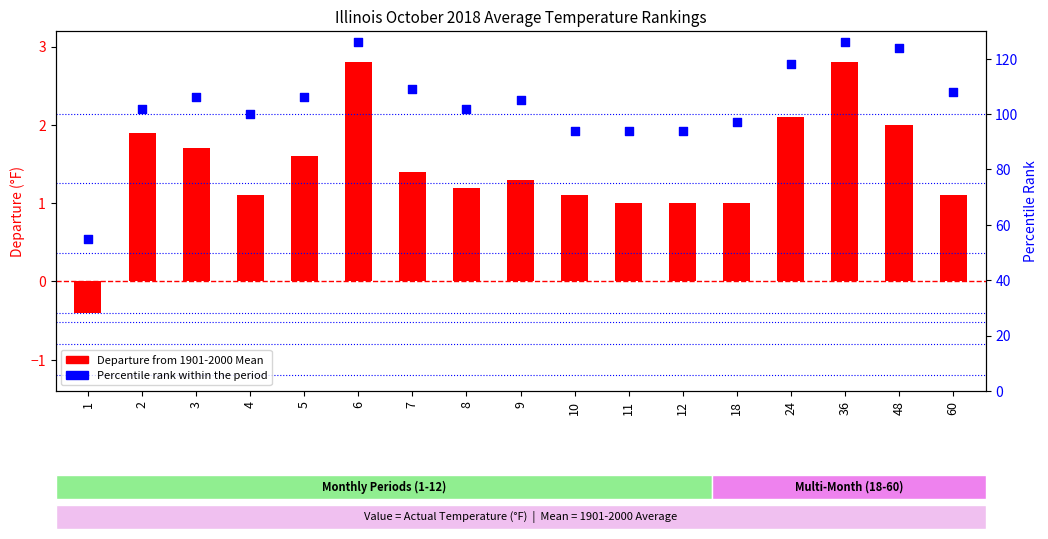

At which category is the sum across all series the highest?

6